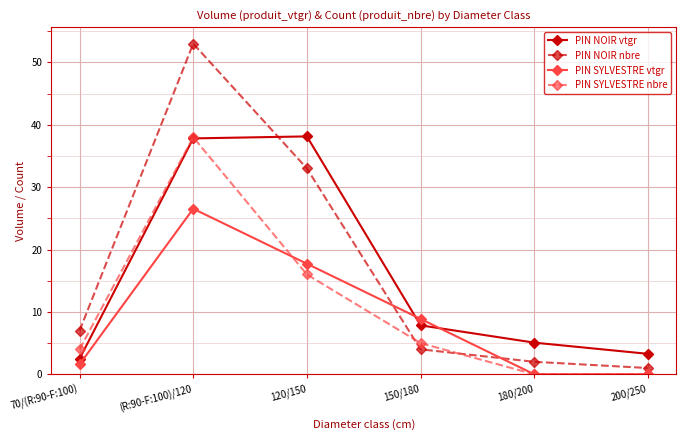

After their last crossing, which series has the higher values: PIN SYLVESTRE nbre or PIN NOIR nbre?

PIN NOIR nbre